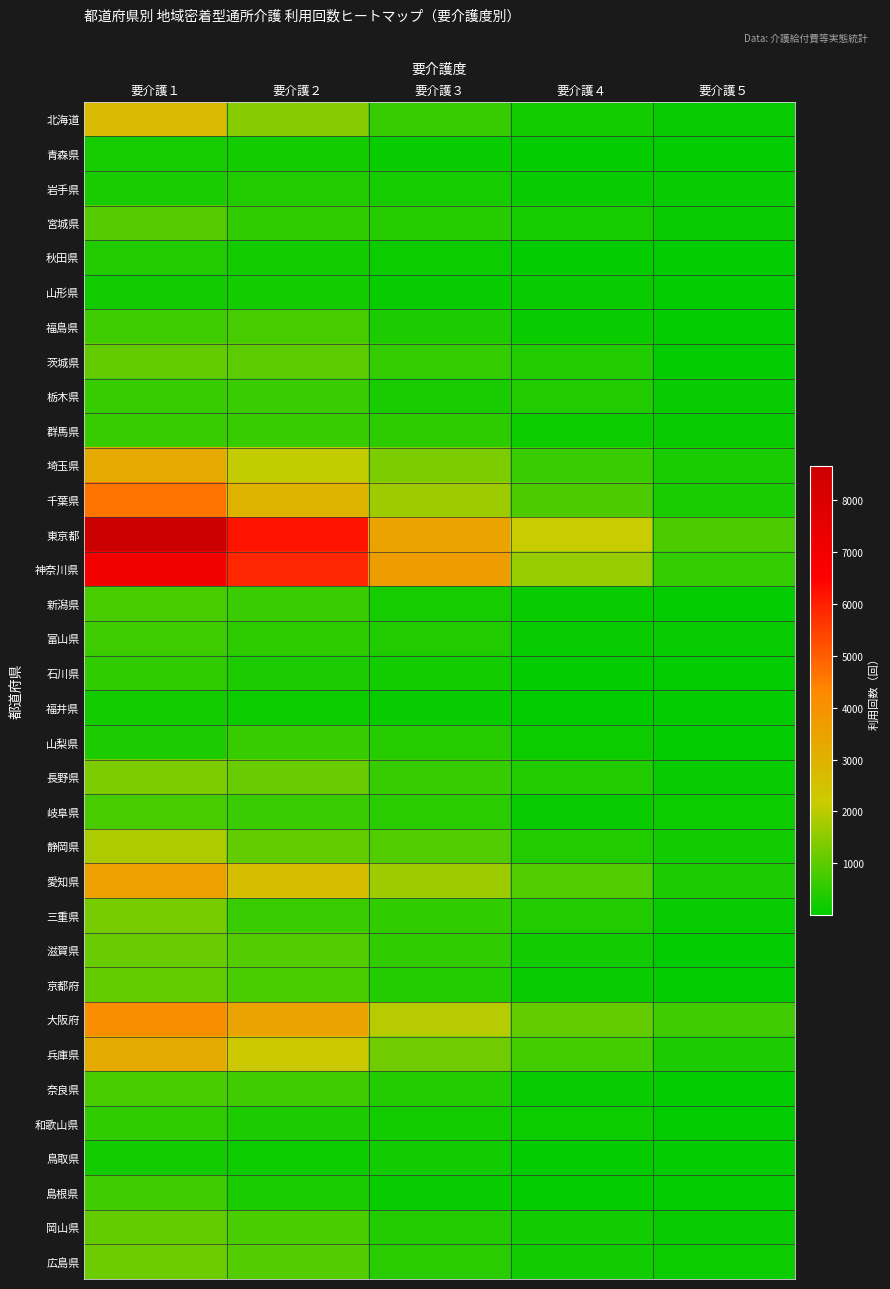

Reading left to right, transcribe all the data shown in this chart.

北海道: 要介護１=2730	要介護２=1437	要介護３=598	要介護４=224	要介護５=94
青森県: 要介護１=265	要介護２=229	要介護３=79	要介護４=49	要介護５=35
岩手県: 要介護１=291	要介護２=378	要介護３=278	要介護４=125	要介護５=92
宮城県: 要介護１=934	要介護２=548	要介護３=432	要介護４=253	要介護５=129
秋田県: 要介護１=361	要介護２=244	要介護３=146	要介護４=55	要介護５=35
山形県: 要介護１=193	要介護２=224	要介護３=93	要介護４=111	要介護５=9
福島県: 要介護１=680	要介護２=758	要介護３=337	要介護４=139	要介護５=48
茨城県: 要介護１=1065	要介護２=1008	要介護３=573	要介護４=364	要介護５=59
栃木県: 要介護１=584	要介護２=624	要介護３=309	要介護４=367	要介護５=106
群馬県: 要介護１=604	要介護２=603	要介護３=508	要介護４=146	要介護５=140
埼玉県: 要介護１=3286	要介護２=2103	要介護３=1343	要介護４=641	要介護５=313
千葉県: 要介護１=4664	要介護２=2957	要介護３=1682	要介護４=843	要介護５=296
東京都: 要介護１=8661	要介護２=6189	要介護３=3457	要介護４=2163	要介護５=850
神奈川県: 要介護１=6982	要介護２=5878	要介護３=3630	要介護４=1624	要介護５=553
新潟県: 要介護１=753	要介護２=619	要介護３=254	要介護４=84	要介護５=50
富山県: 要介護１=677	要介護２=494	要介護３=350	要介護４=107	要介護５=106
石川県: 要介護１=533	要介護２=335	要介護３=240	要介護４=66	要介護５=26
福井県: 要介護１=243	要介護２=169	要介護３=104	要介護４=15	要介護５=75
山梨県: 要介護１=337	要介護２=608	要介護３=417	要介護４=152	要介護５=75
長野県: 要介護１=1337	要介護２=1154	要介護３=616	要介護４=349	要介護５=93
岐阜県: 要介護１=764	要介護２=626	要介護３=473	要介護４=143	要介護５=145
静岡県: 要介護１=1864	要介護２=1075	要介護３=855	要介護４=356	要介護５=178
愛知県: 要介護１=3571	要介護２=2624	要介護３=1682	要介護４=882	要介護５=323
三重県: 要介護１=1286	要介護２=642	要介護３=541	要介護４=349	要介護５=84
滋賀県: 要介護１=1155	要介護２=911	要介護３=548	要介護４=193	要介護５=24
京都府: 要介護１=1069	要介護２=789	要介護３=387	要介護４=119	要介護５=43
大阪府: 要介護１=4110	要介護２=3459	要介護３=1957	要介護４=1065	要介護５=710
兵庫県: 要介護１=3232	要介護２=2261	要介護３=1222	要介護４=720	要介護５=331
奈良県: 要介護１=761	要介護２=685	要介護３=391	要介護４=125	要介護５=74
和歌山県: 要介護１=537	要介護２=323	要介護３=233	要介護４=165	要介護５=15
鳥取県: 要介護１=245	要介護２=172	要介護３=179	要介護４=73	要介護５=68
島根県: 要介護１=707	要介護２=297	要介護３=97	要介護４=39	要介護５=28
岡山県: 要介護１=1064	要介護２=792	要介護３=407	要介護４=179	要介護５=122
広島県: 要介護１=1169	要介護２=891	要介護３=480	要介護４=196	要介護５=167